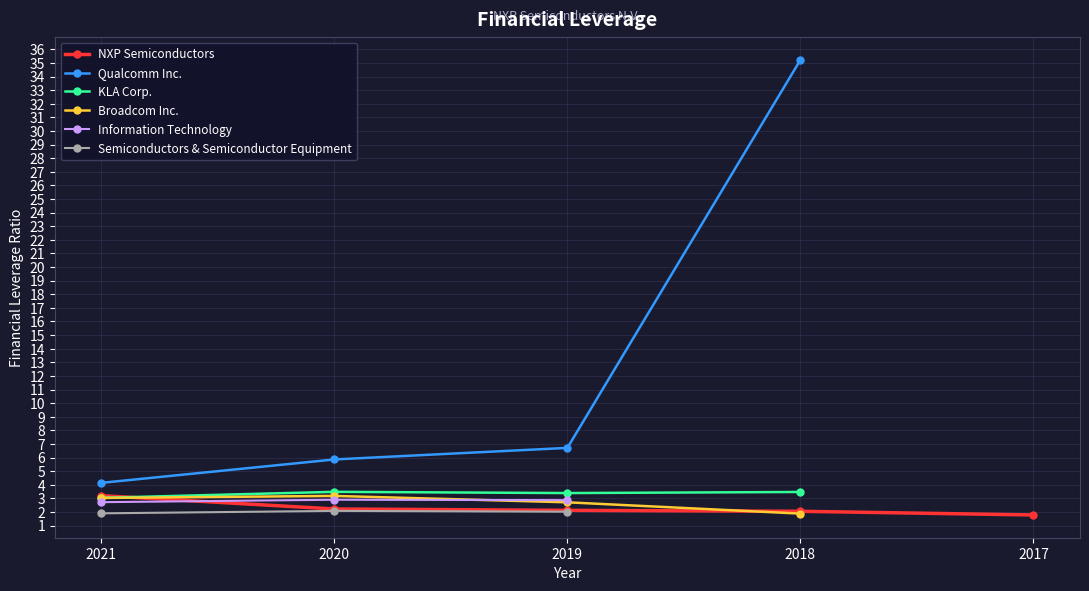

In KLA Corp., how many points are lower than both neighbors (excluding endpoints)?

1